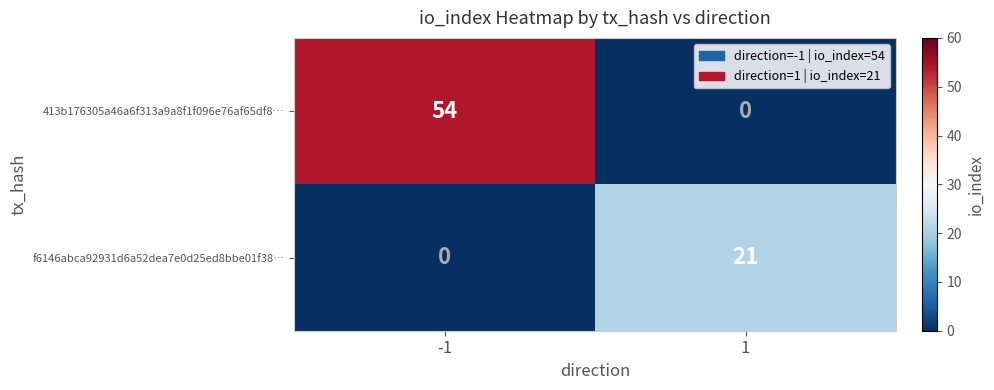

How many series are shown in this chart?

2